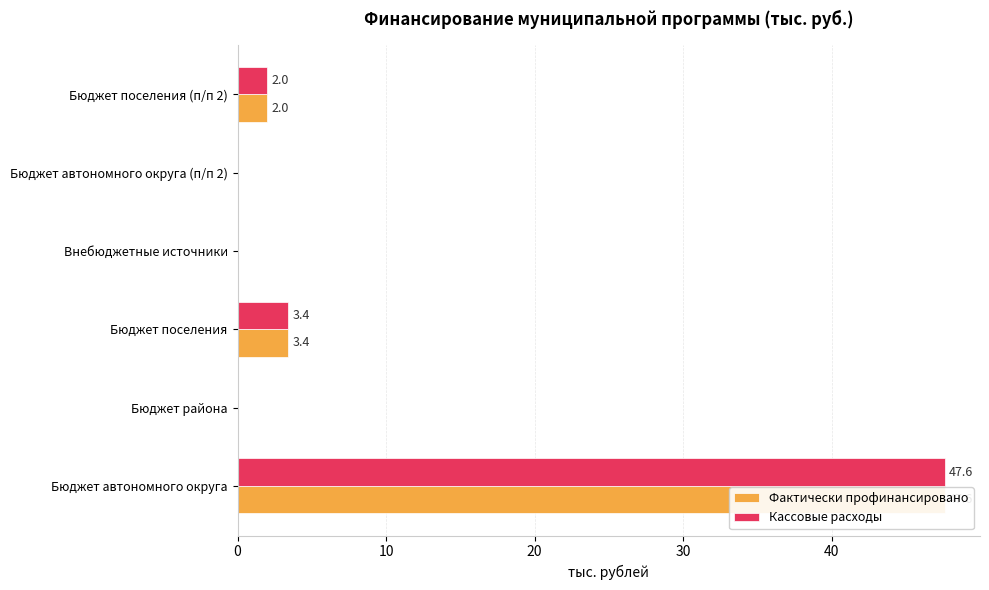

What are all the series names shown in the legend?

Фактически профинансировано, Кассовые расходы